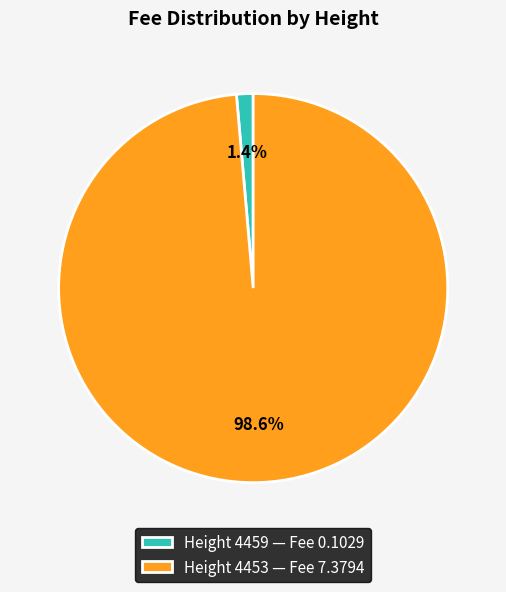

Rank the categories by value from highest to lowest.

Height 4453 — Fee 7.3794, Height 4459 — Fee 0.1029